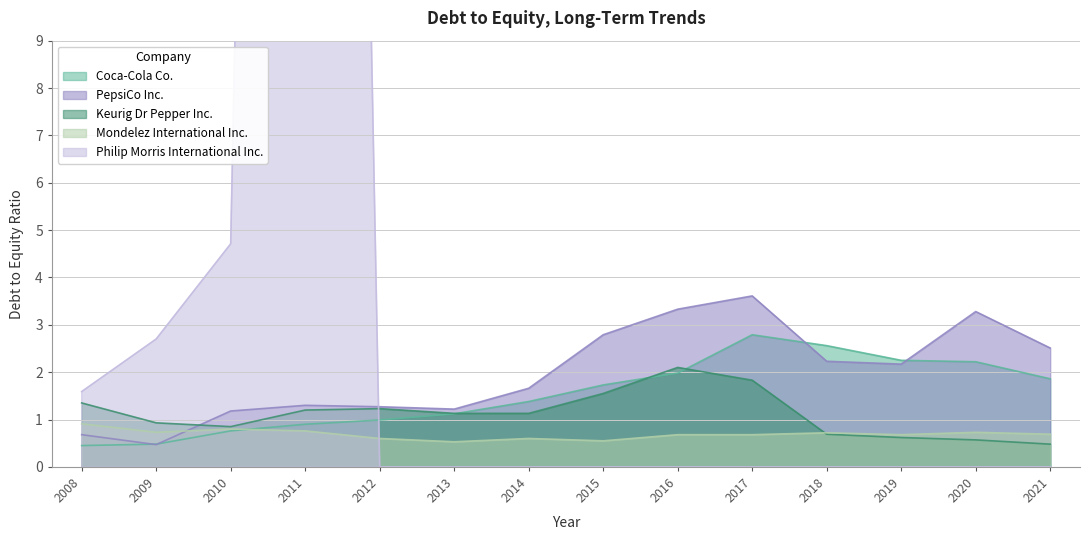

Between 2013 and 2021, which series saw the biggest shift?

PepsiCo Inc.